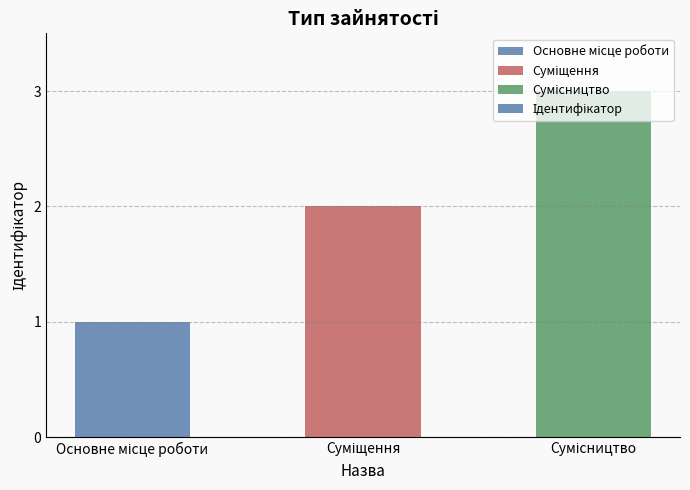

What is the sum of all values?

6